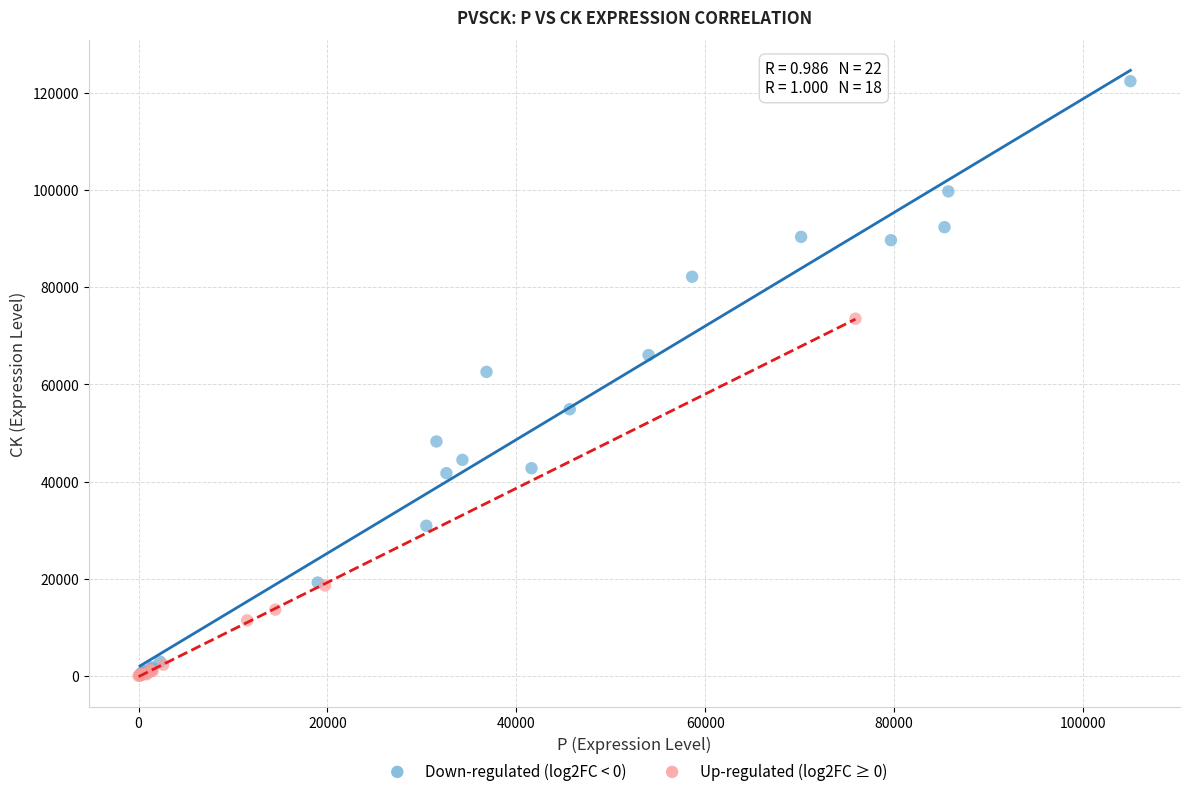

Which series has the largest Y range (max minus min)?

Down-regulated (log2FC < 0)